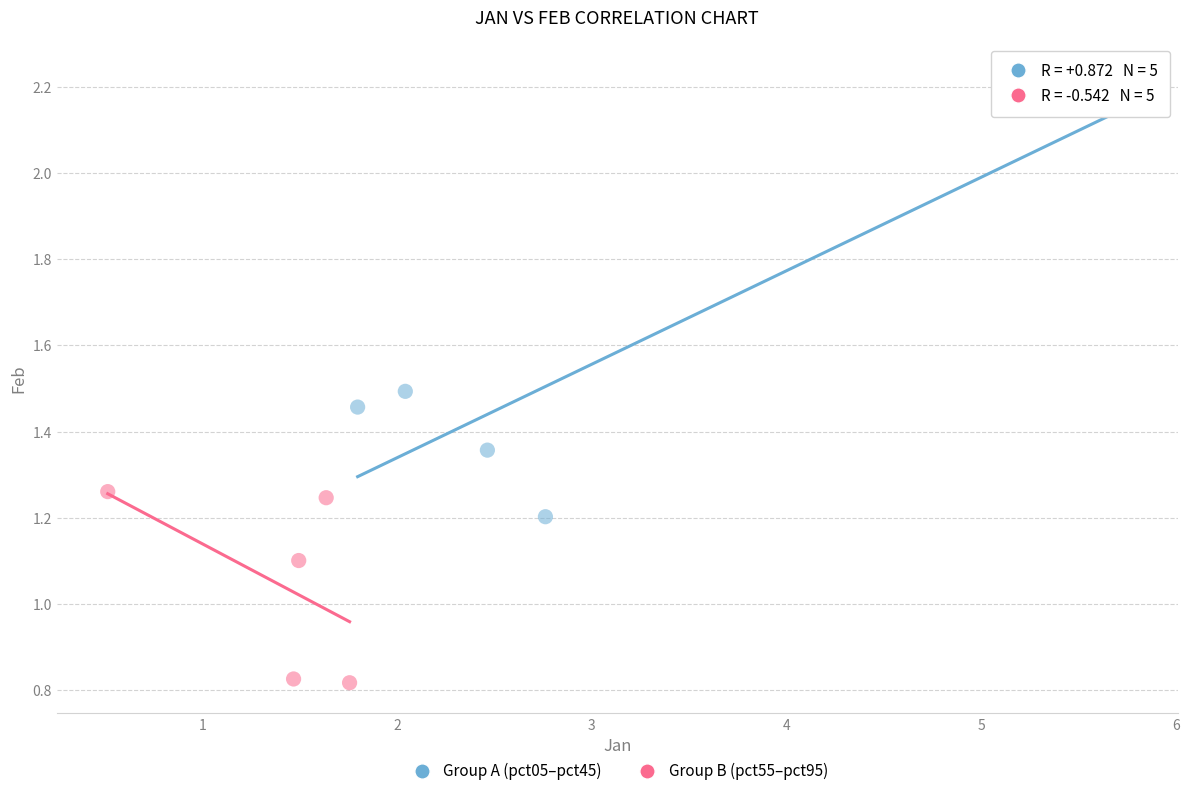

Which series contains the highest Y value?

Group A (pct05–pct45)